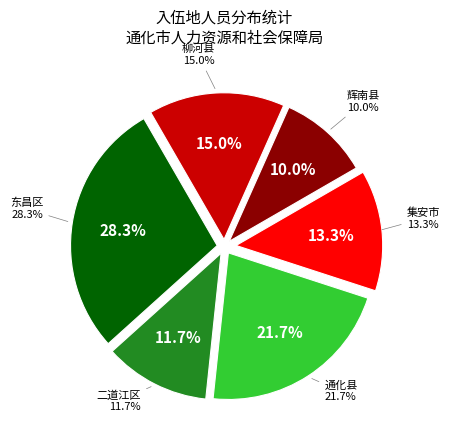

Between 辉南县 and 东昌区, which is larger?

东昌区